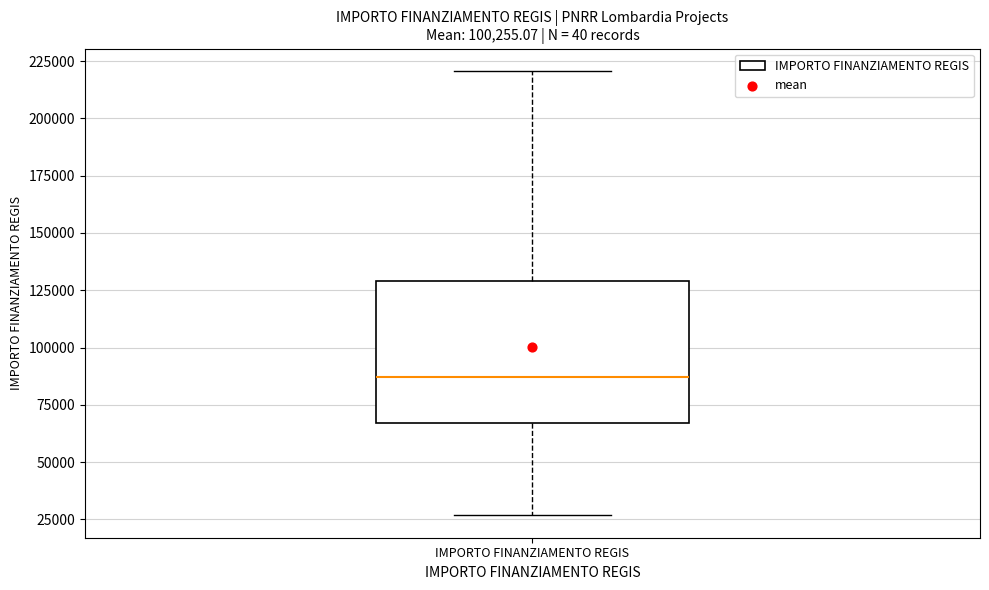

Read this box plot against the y-axis: the position of the median line, the range covered by the box, and the ends of both whiskers. The values are not printed on the chart, so give them approximately, as read against the axis.

median 85000, box 65000 to 130000, whiskers 25000 to 220000